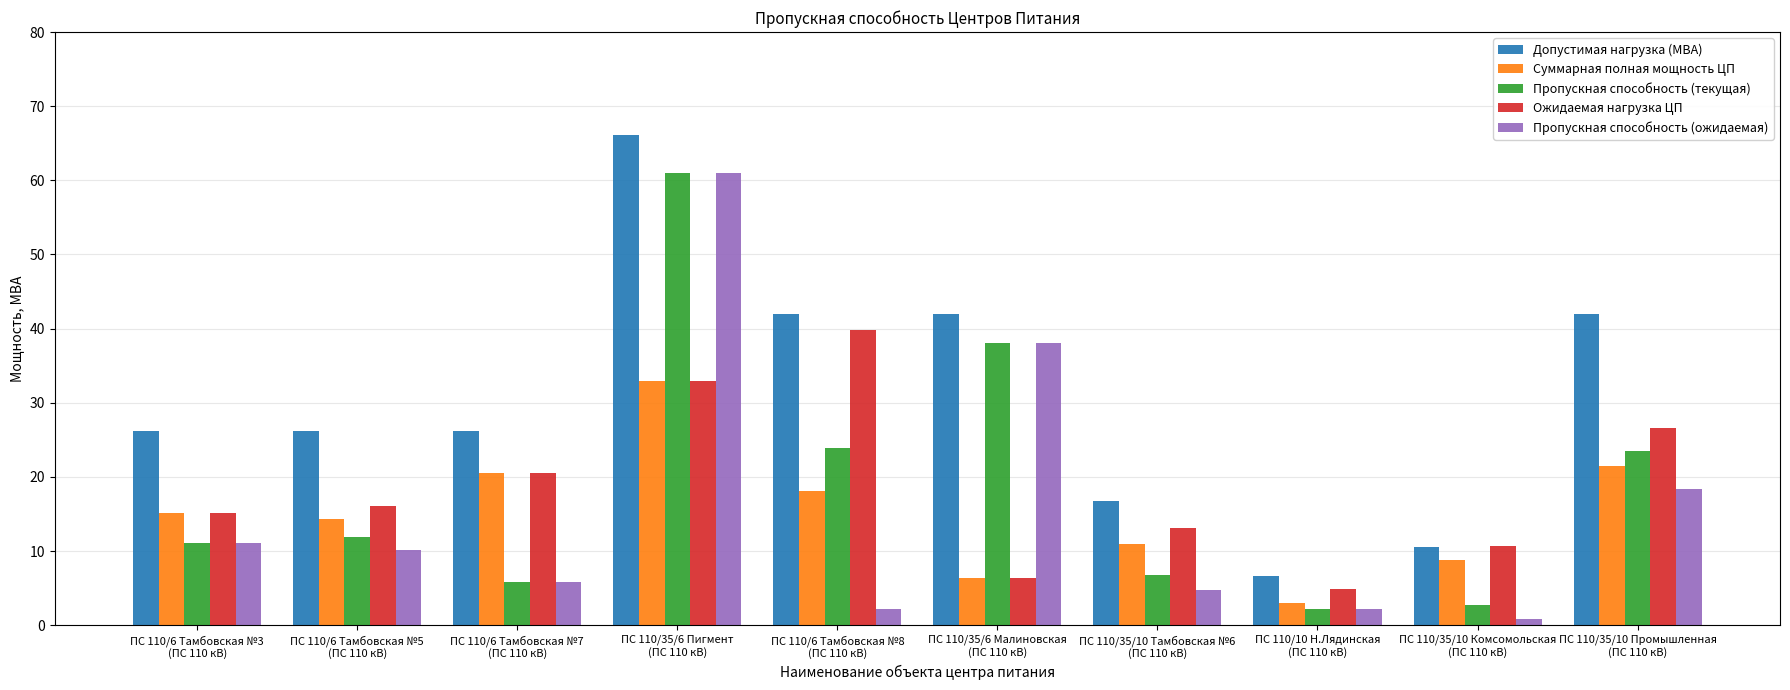

What is the sum of all Суммарная полная мощность ЦП values?

151.5